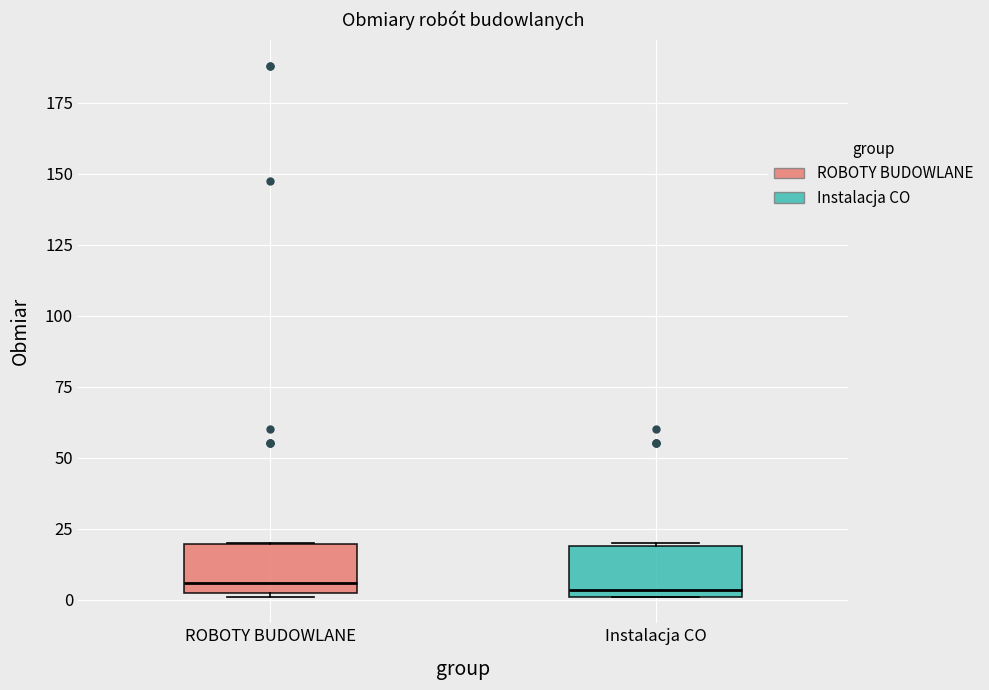

Where is the lower edge of the box for Instalacja CO on the y-axis? The values are not printed on the chart, so give them approximately, as read against the axis.

0